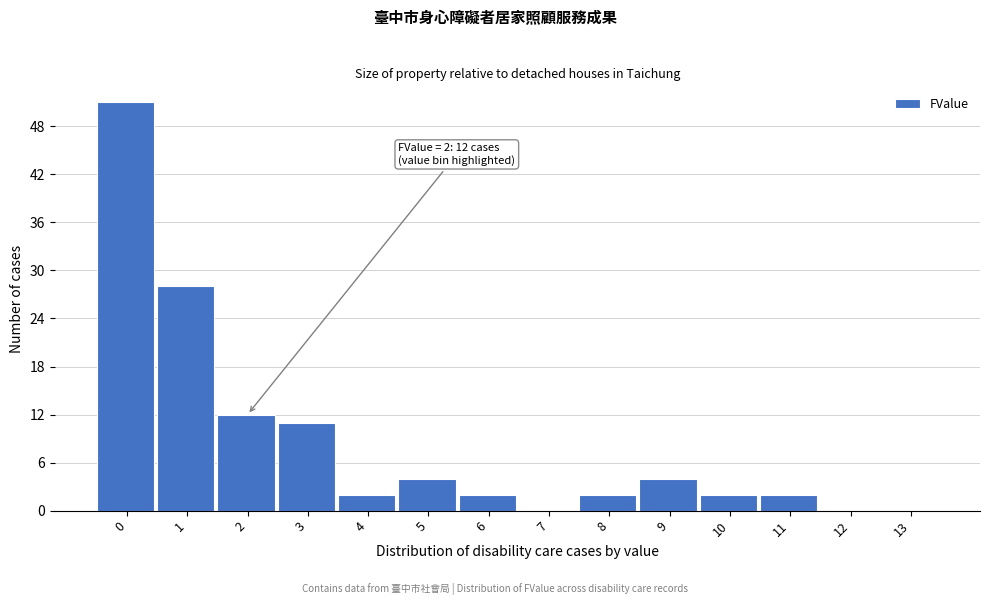

Reading left to right, list all the values displayed in this chart.

0=51	1=28	2=12	3=11	4=2	5=4	6=2	7=0	8=2	9=4	10=2	11=2	12=0	13=0